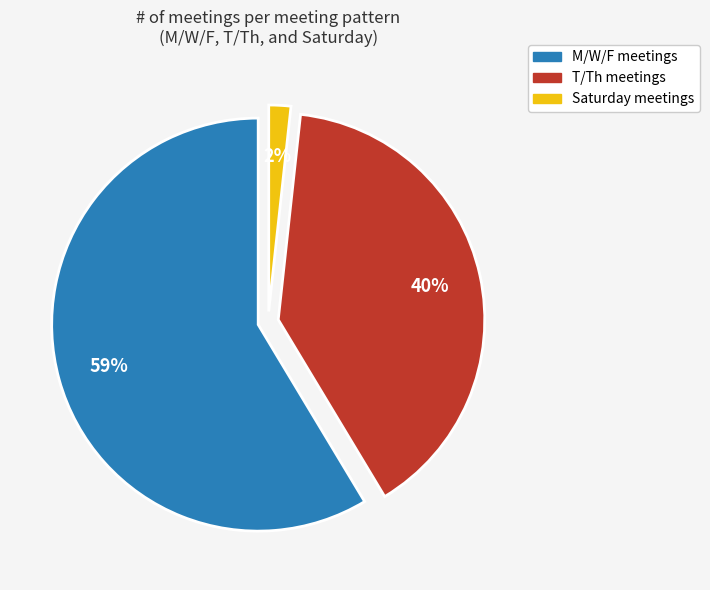

What is the largest slice in the pie chart?

M/W/F